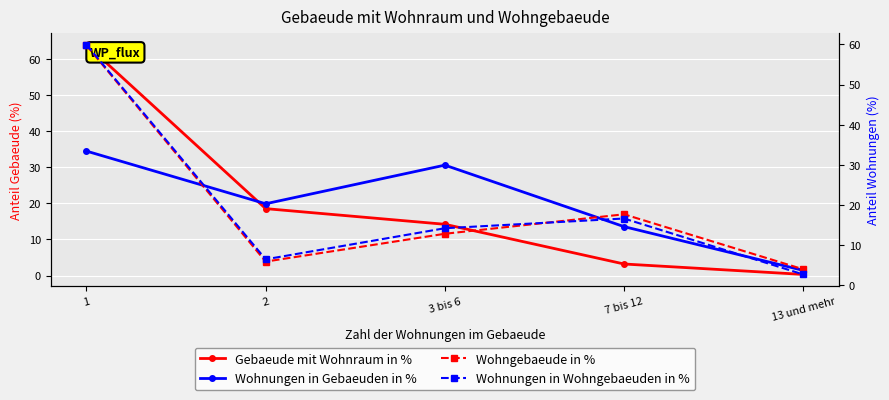

Which series has the widest spread of values?

Gebaeude mit Wohnraum in %